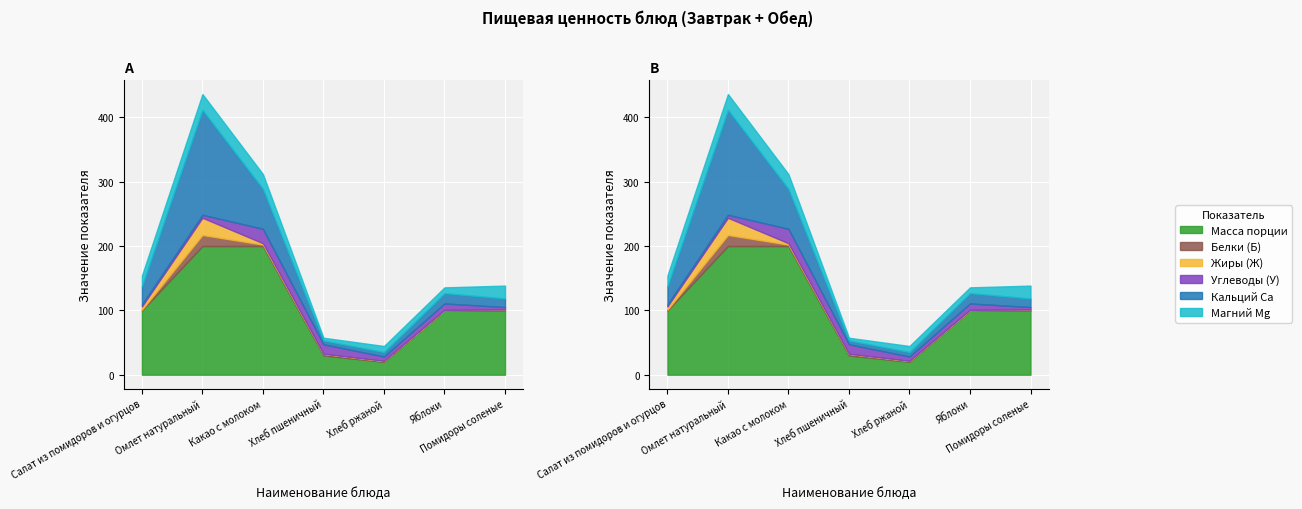

True or false: Кальций Ca has more than 0 points higher than both neighbors.

True